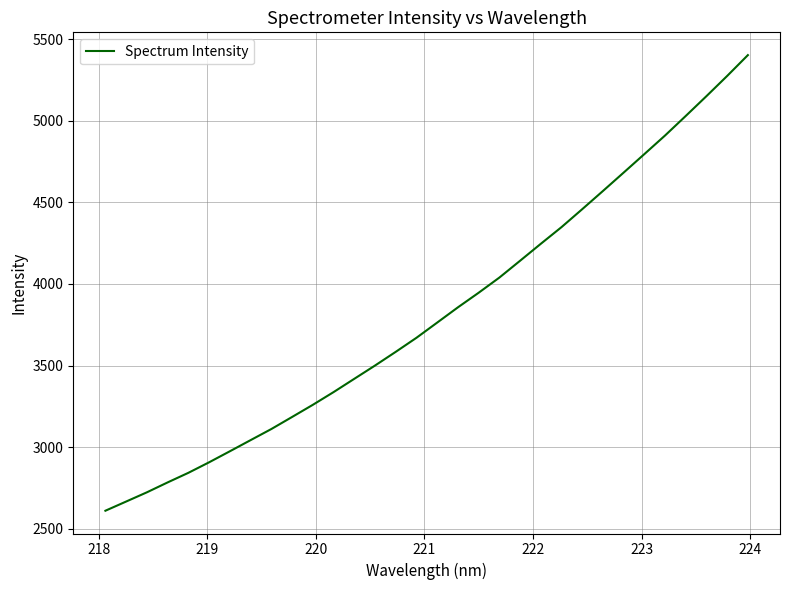

What is the smallest value displayed?

2611.3